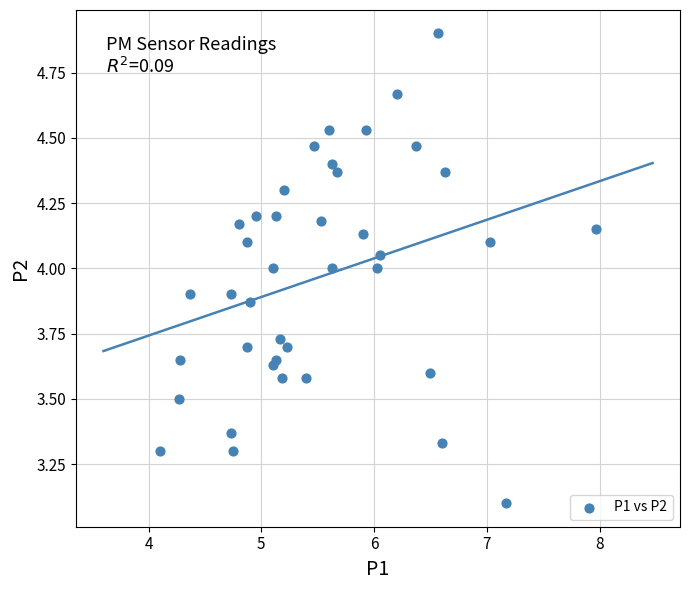

What is the range of Y values (max minus min)?

1.8